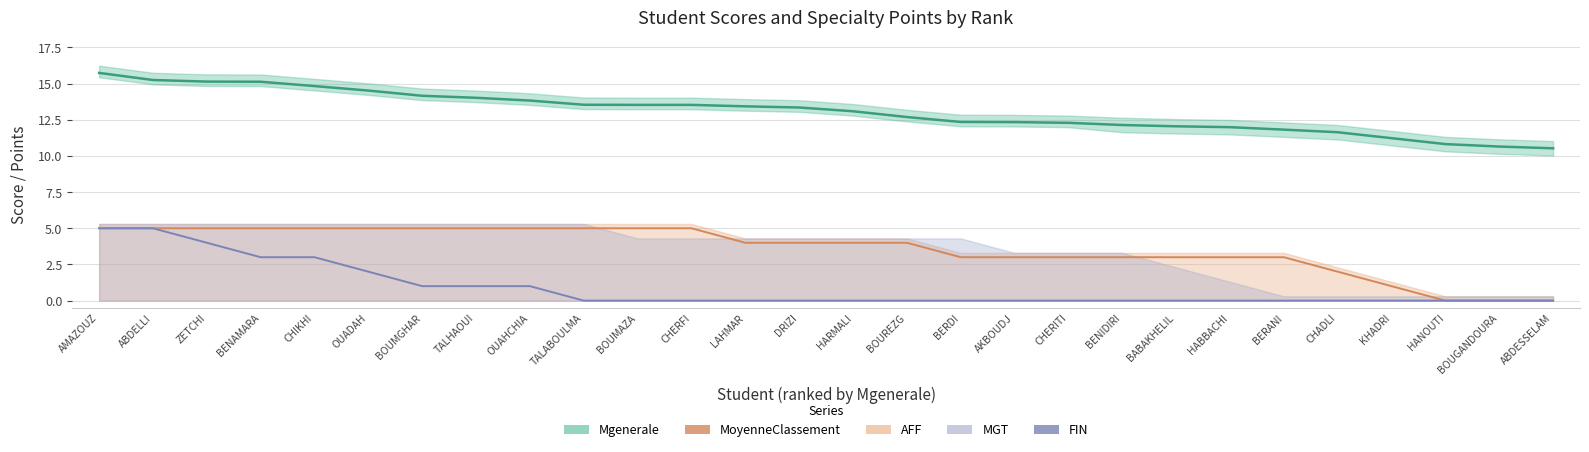

How many values in the FIN series exceed 0?

9